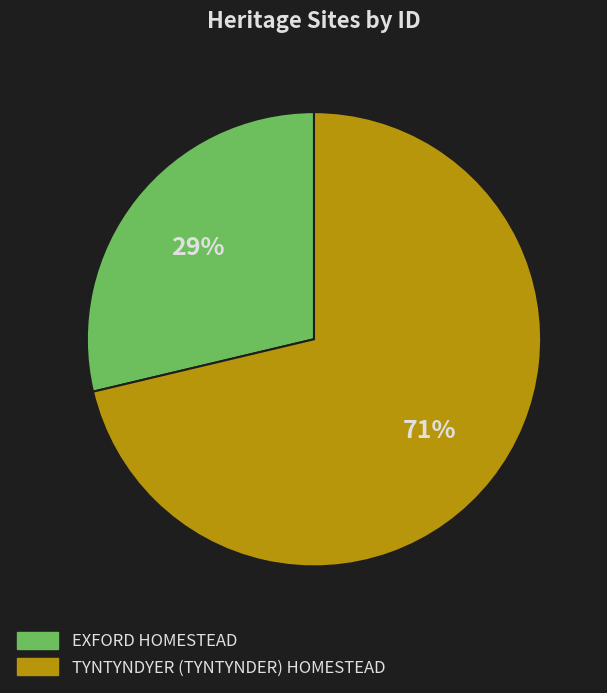

Do EXFORD HOMESTEAD and TYNTYNDYER (TYNTYNDER) HOMESTEAD together represent more than half of the pie?

Yes